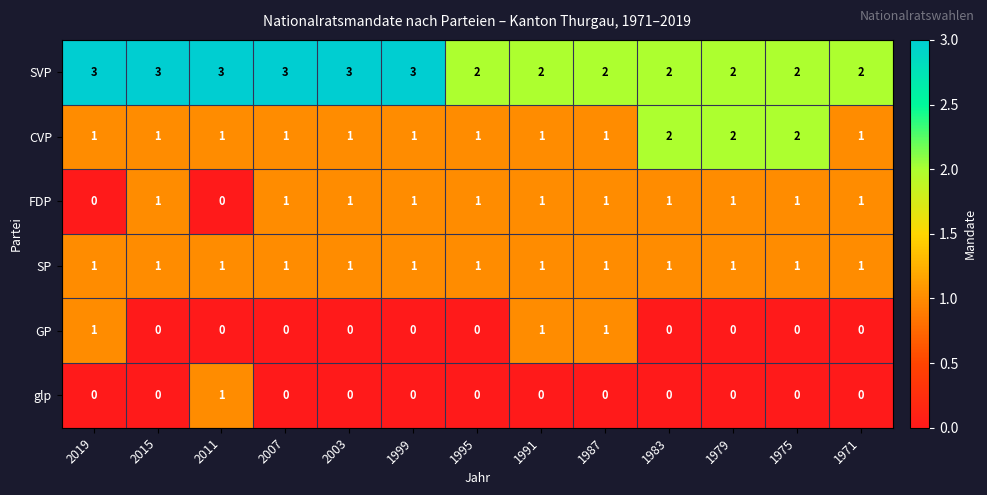

What is the sum of all FDP values?

11